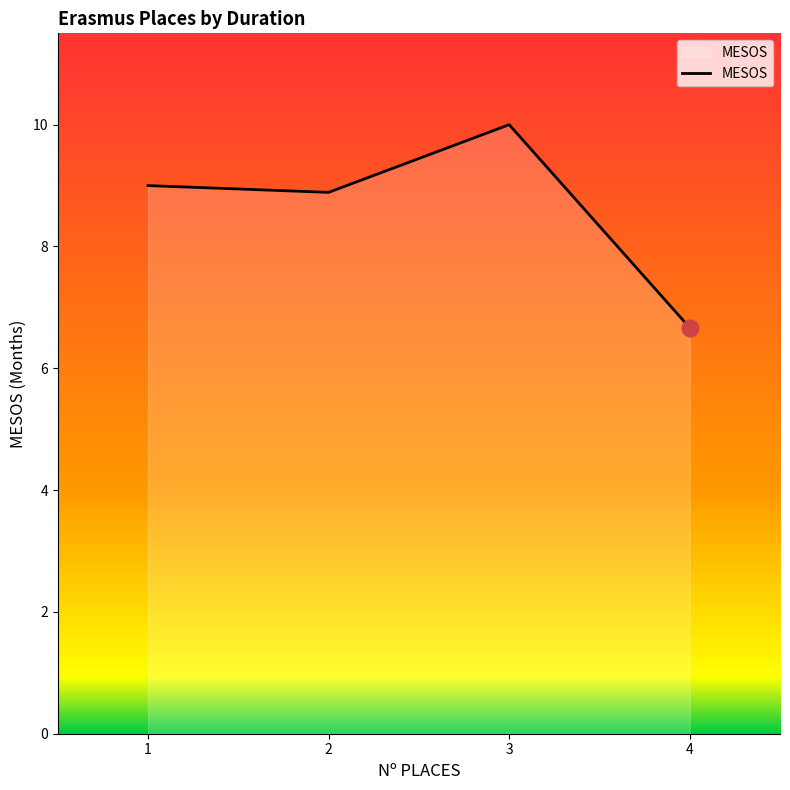

The value at 2 is 12.4. True or false?

False